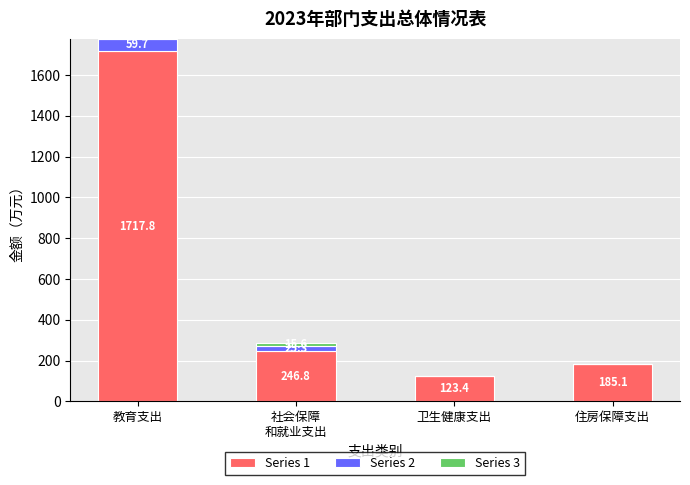

Is it true that Series 1 equals 88.9 at 住房保障支出?

False